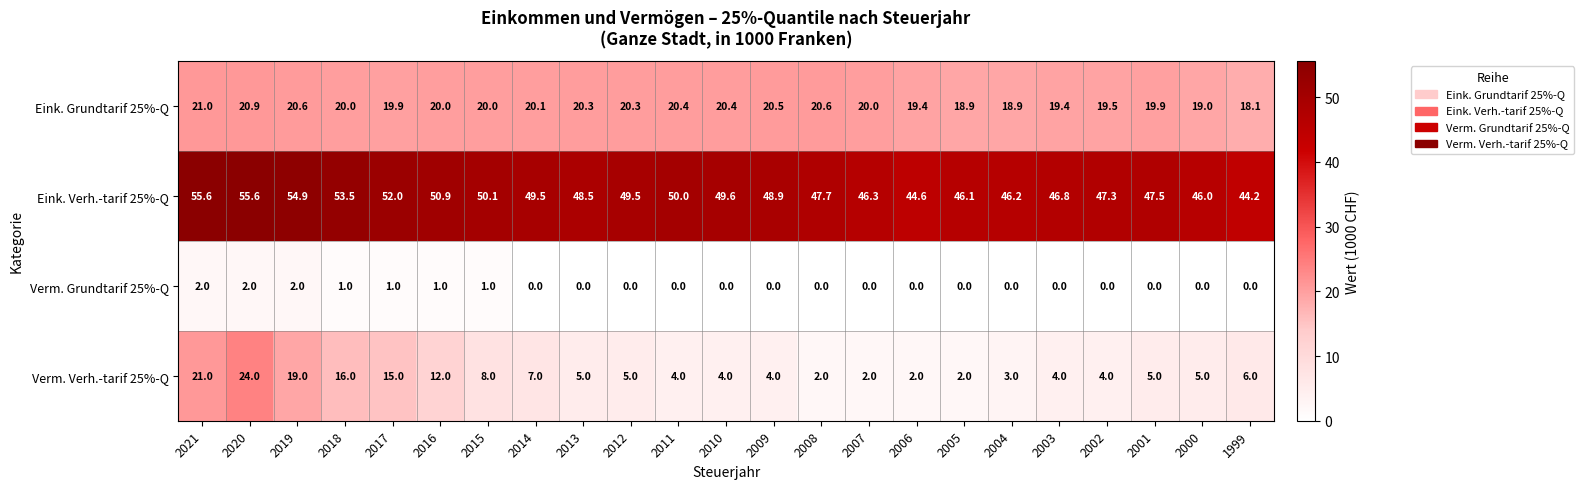

What is the maximum value shown in the chart?

55.6